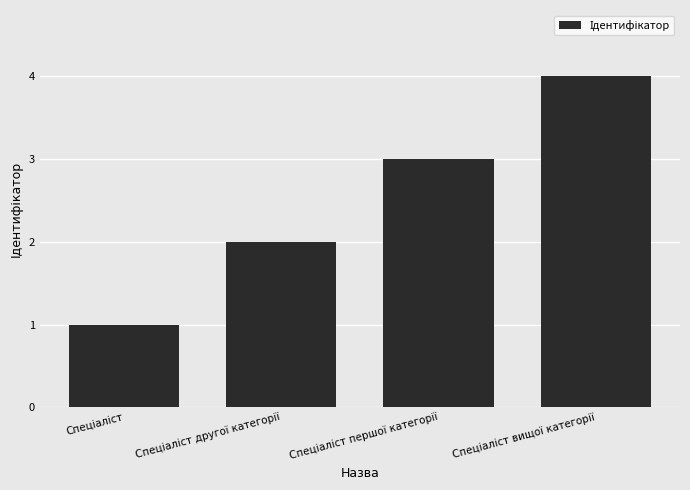

What is the sum of all values?

10